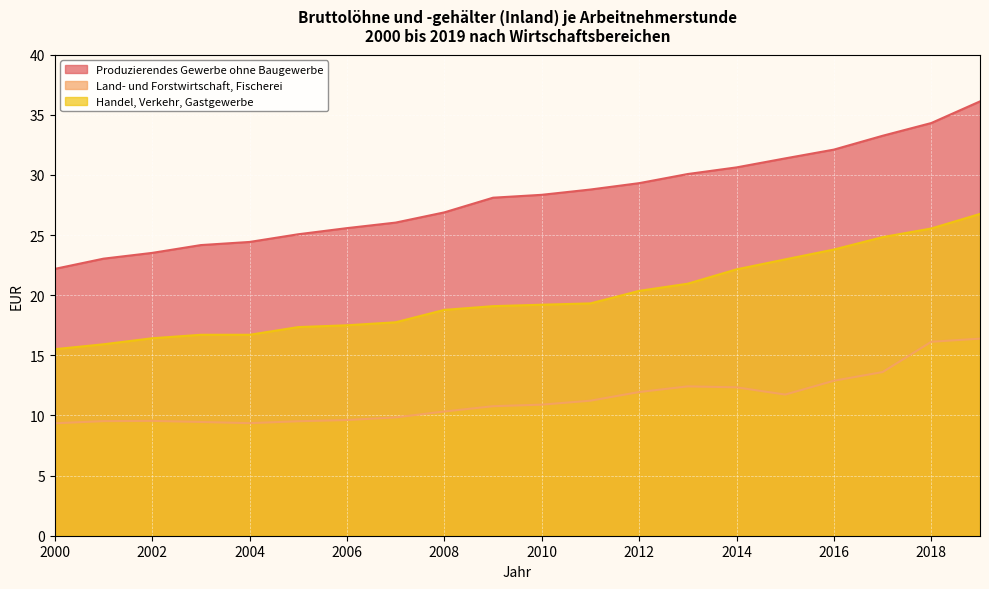

True or false: Land- und Forstwirtschaft, Fischerei has more than 2 points higher than both neighbors.

False